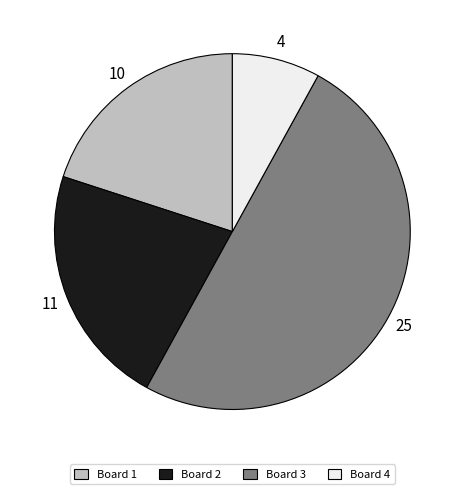

Does Board 1 account for over 50% of the chart?

No